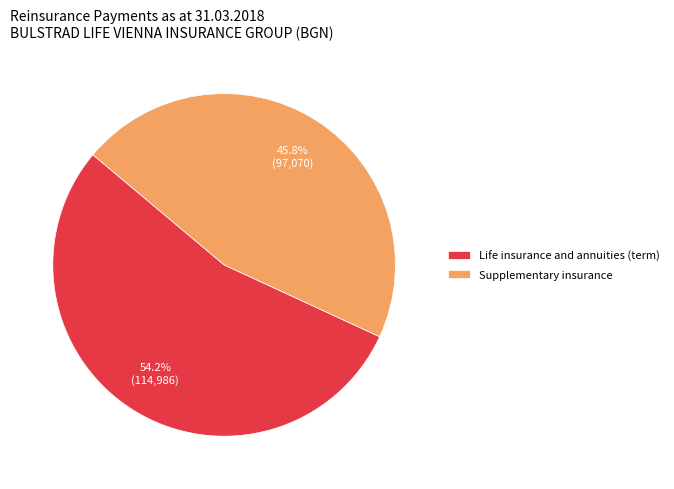

Rank the categories by value from highest to lowest.

Life insurance and annuities (term), Supplementary insurance